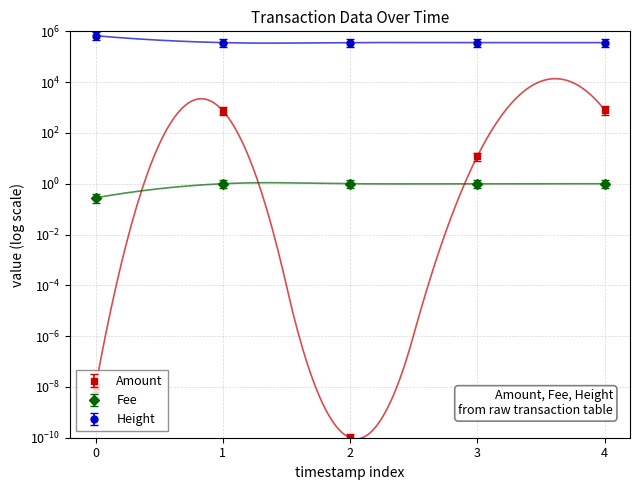

Which series changed the most between 1 and 4?

Amount